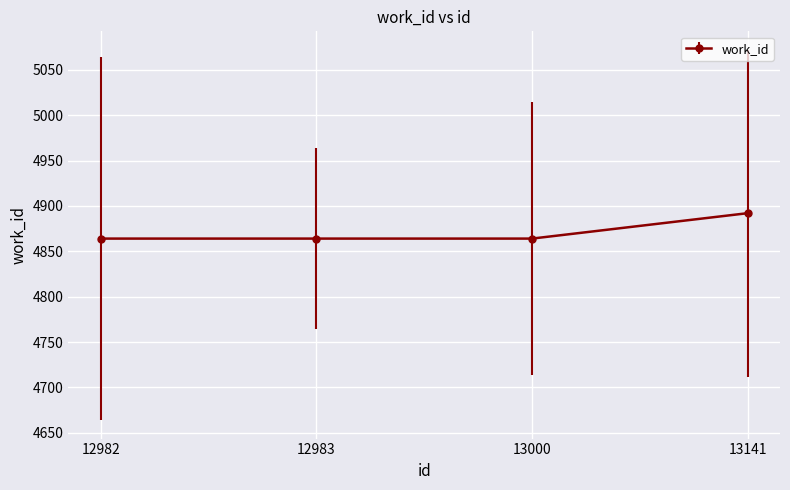

What value does the data have at 12982?

4864